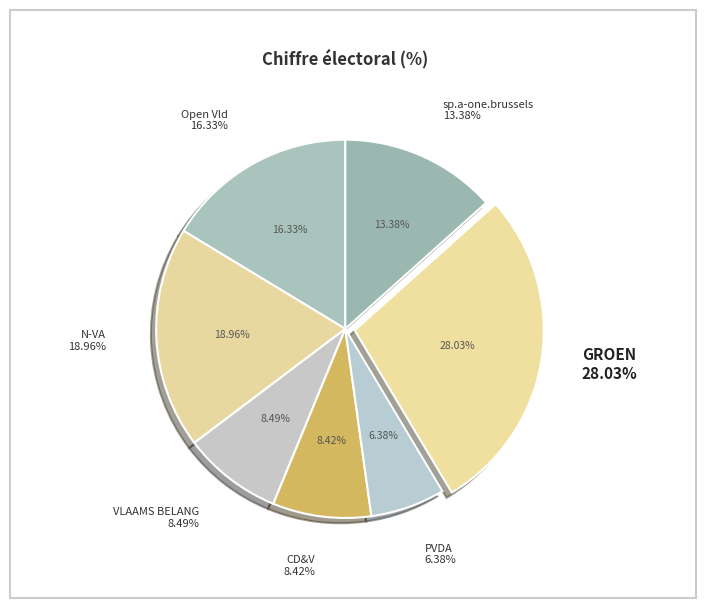

Which category has the smallest portion of the pie?

PVDA